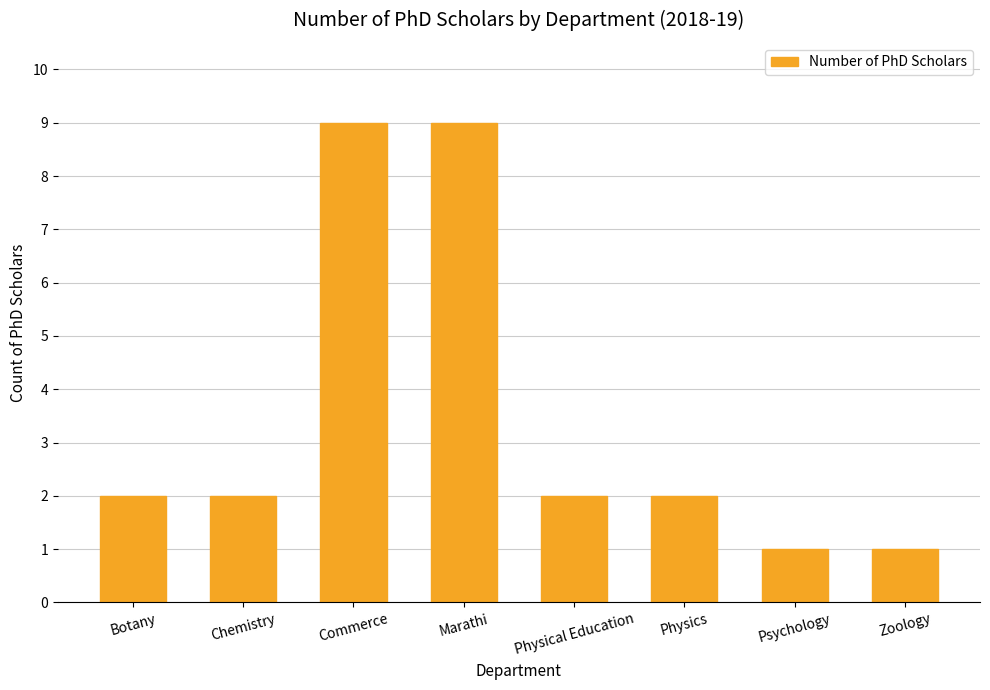

What is the average value?

4